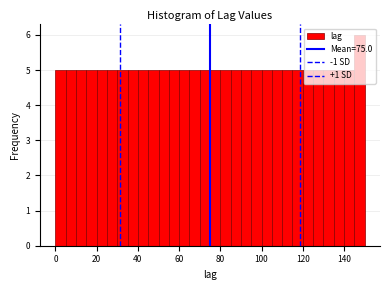

Around what value on the x-axis is the tallest bar? Give the approximate position of its centre, as read against the axis.

148